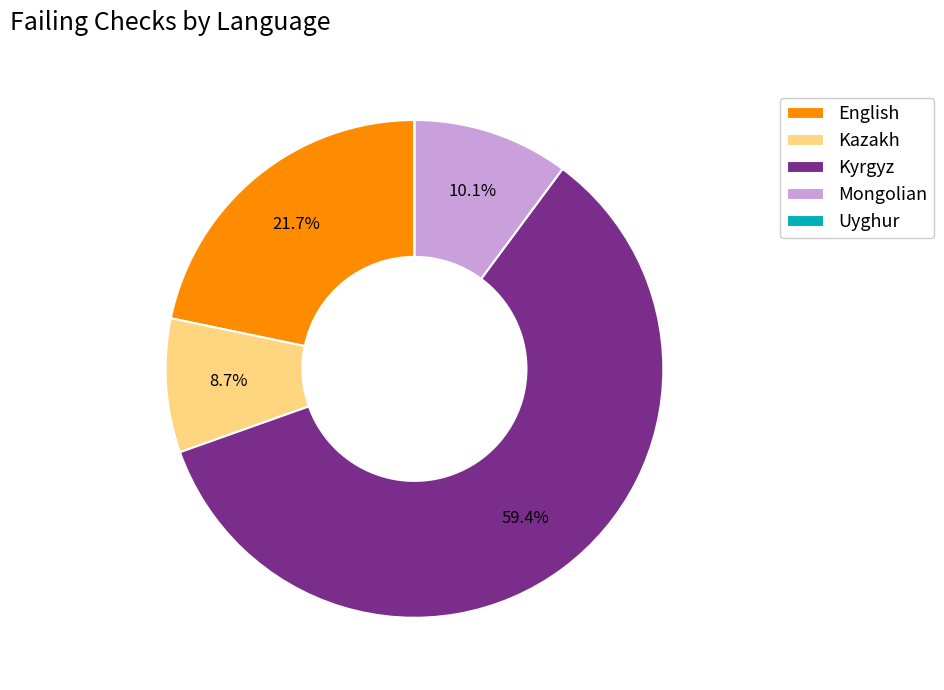

Is the sum of Mongolian and Kyrgyz greater than half?

Yes